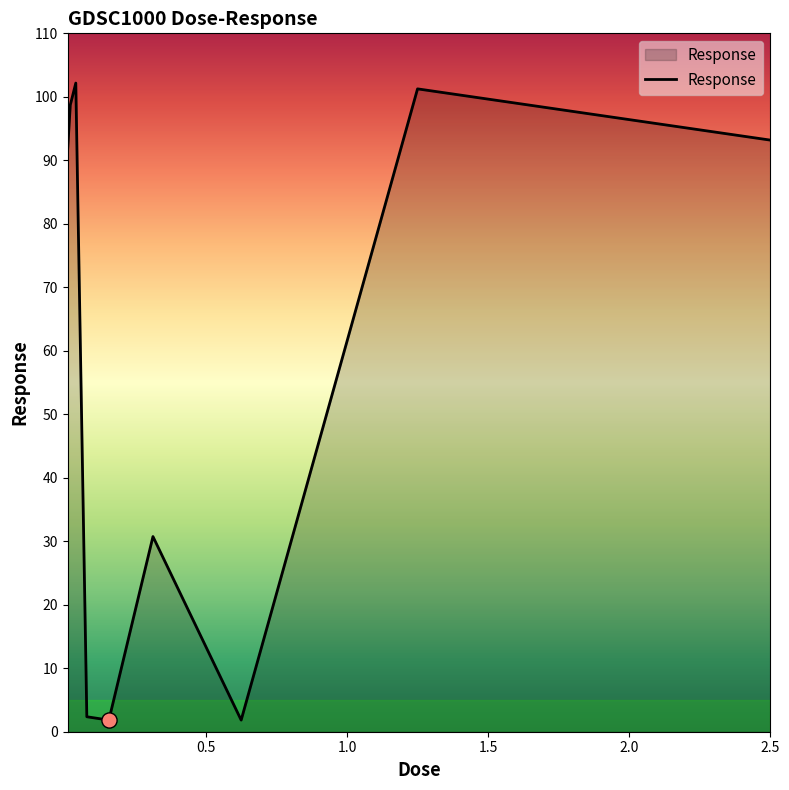

What is the greatest value displayed?

102.2